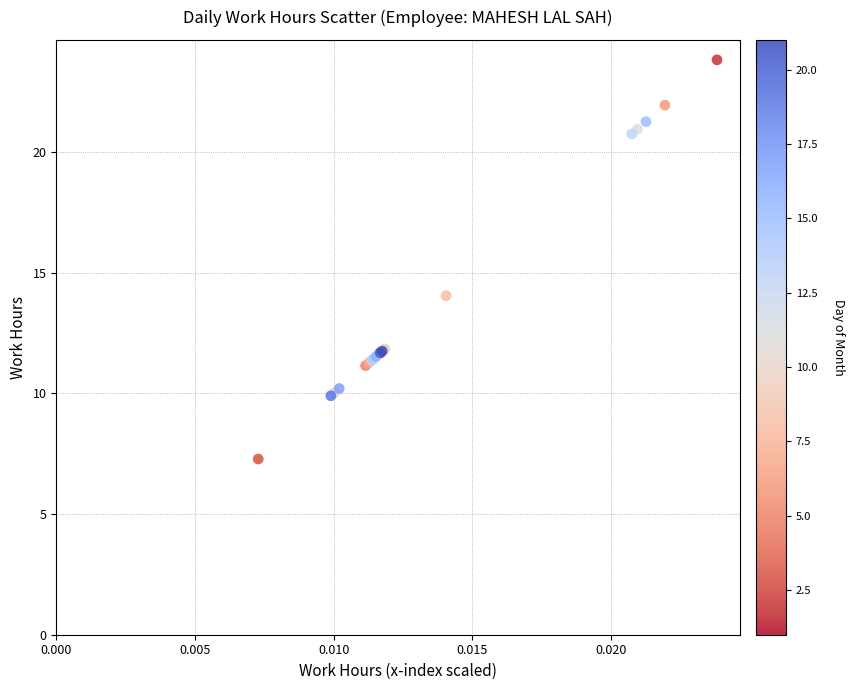

What Y value in the scatter plot is closest to 15?

14.1